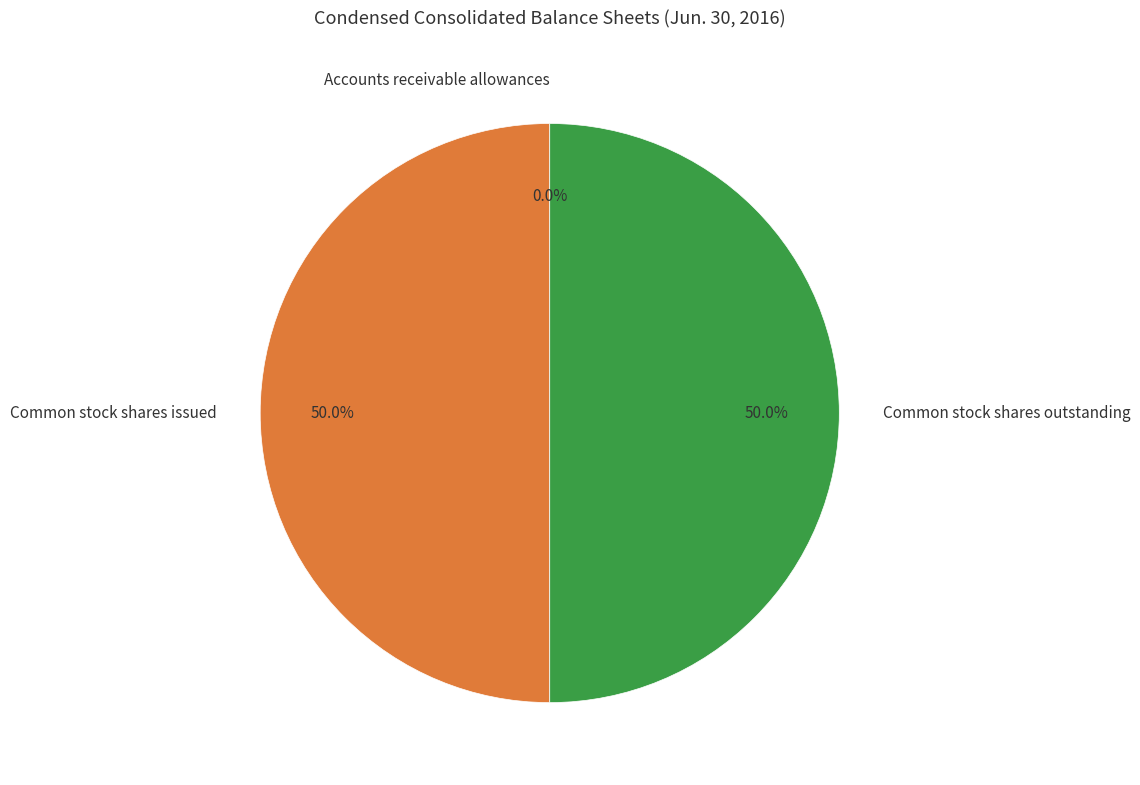

Combined, what portion of the pie is Common stock shares outstanding and Common stock shares issued?

100.0%